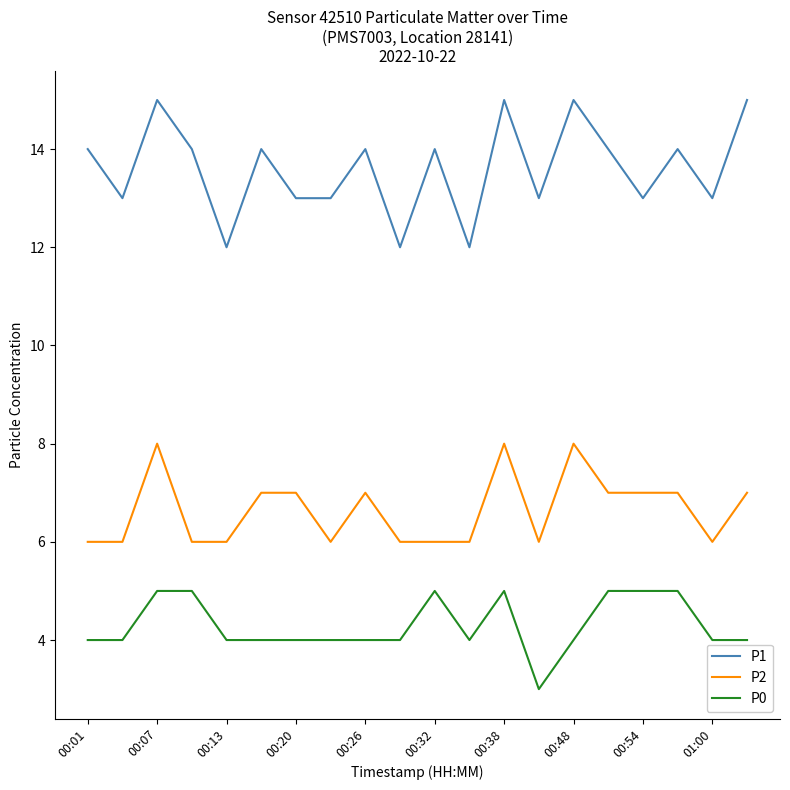

How many P2 values are between 6 and 7?

17